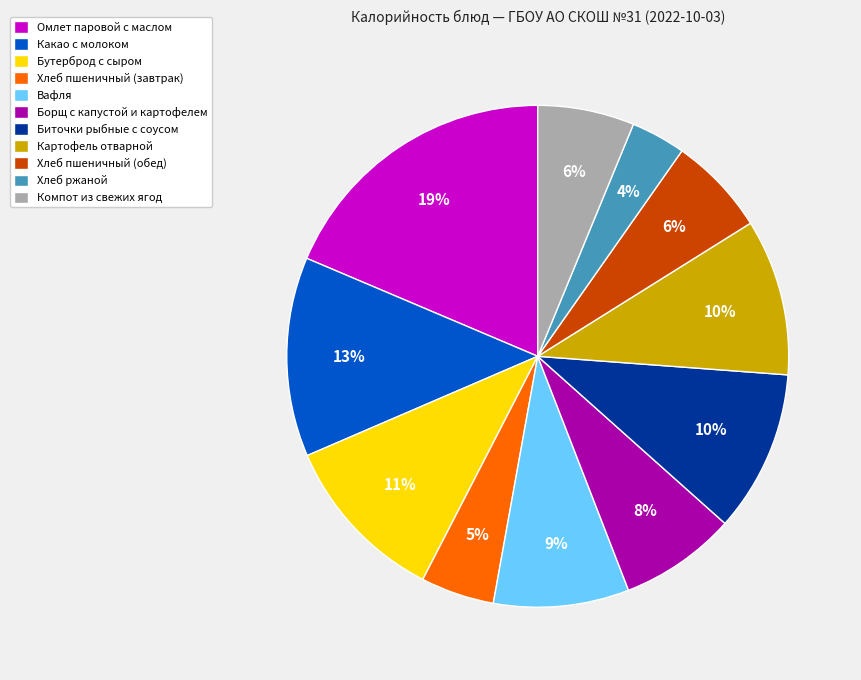

Does Биточки рыбные с соусом account for over 50% of the chart?

No